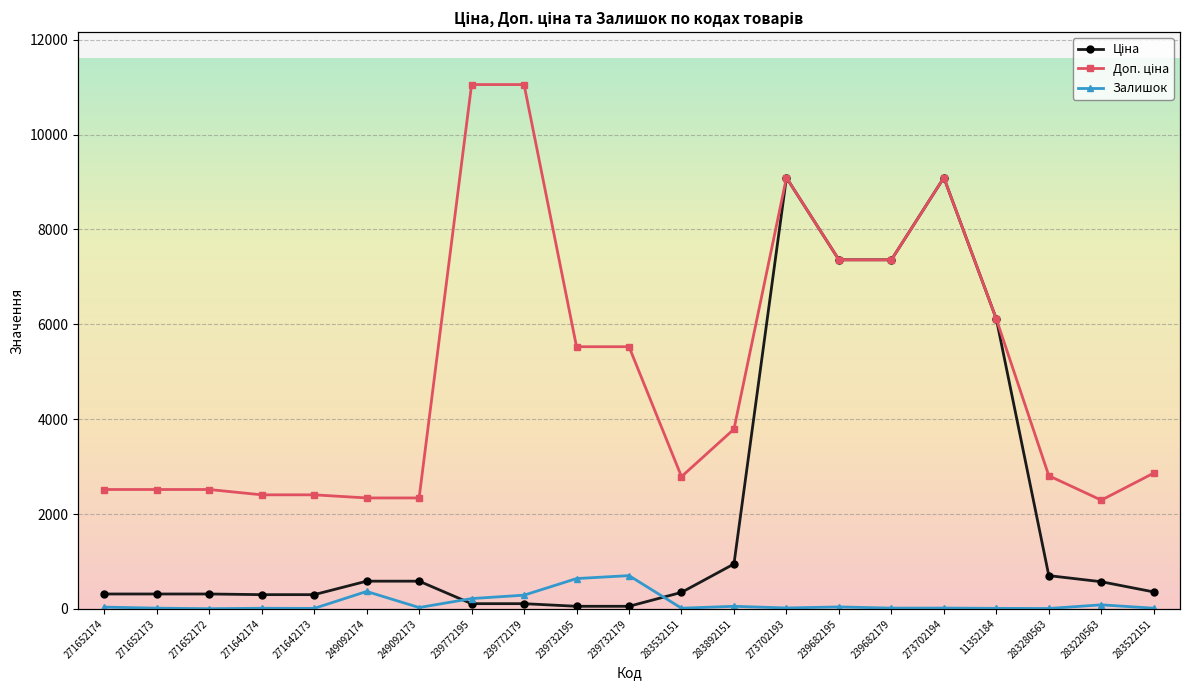

After their last crossing, which series has the higher values: Залишок or Ціна?

Ціна